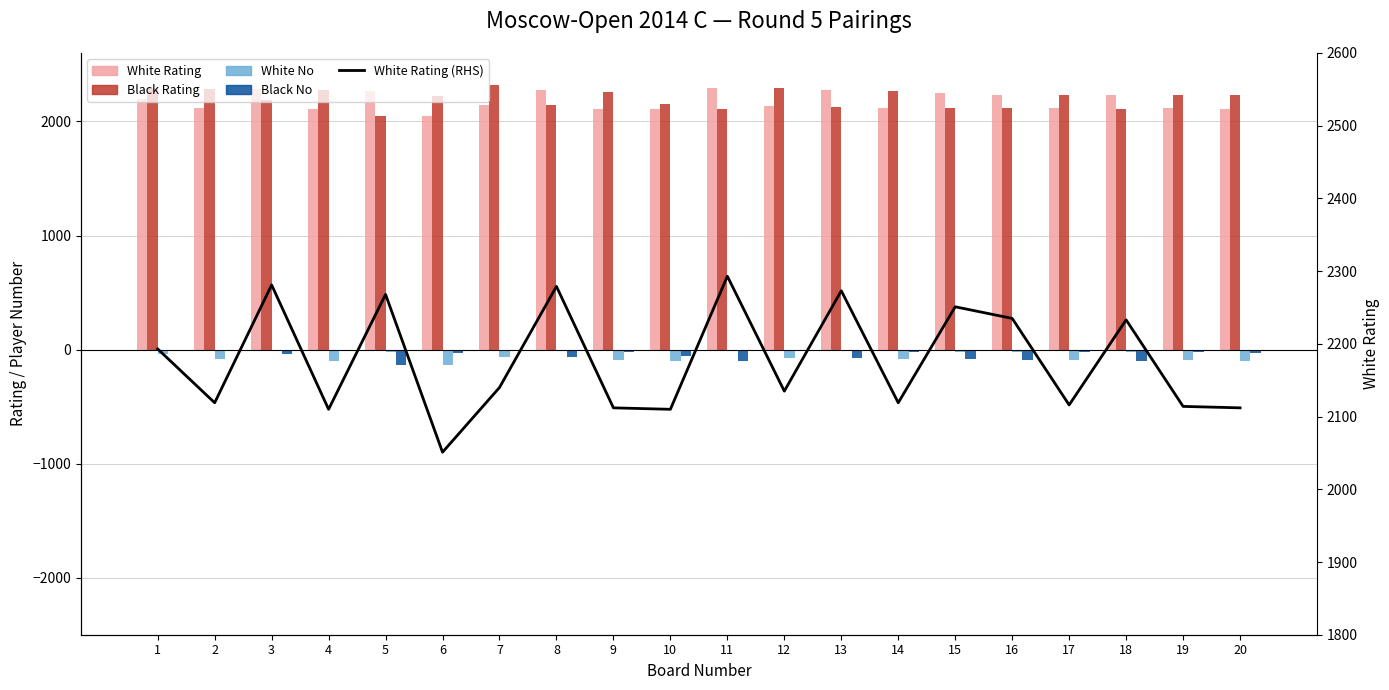

Does the chart contain stacked bars?

No